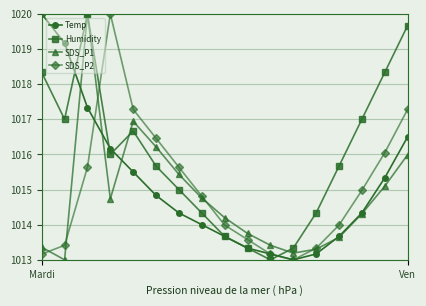

In SDS_P1, how many points are lower than both neighbors (excluding endpoints)?

3